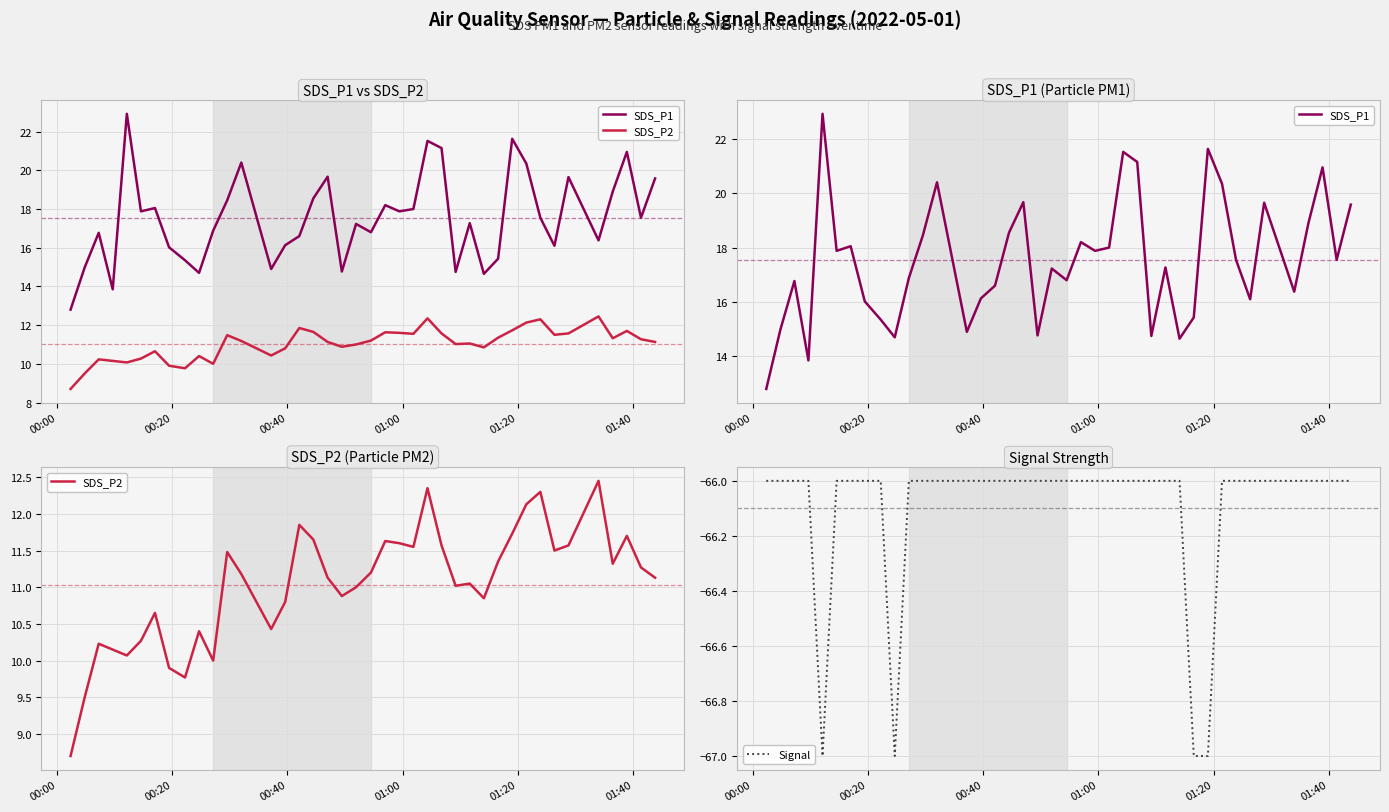

What is the maximum value for Signal?

-66